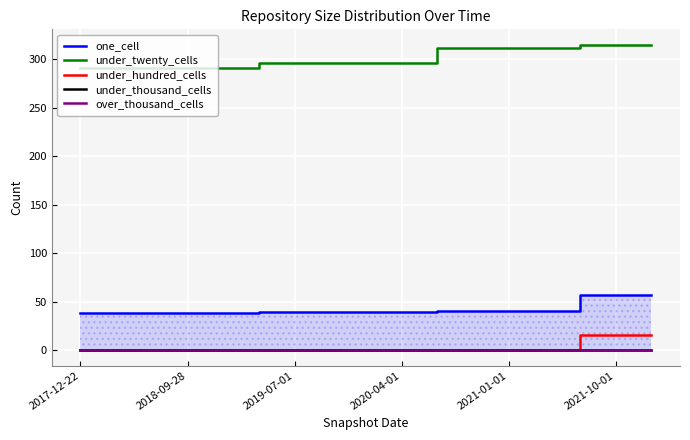

Reading right to left, list all the values displayed in this chart.

one_cell: 57	57	57	40	40	40	40	39	39	39	39	39	38	38	38	38	38
under_twenty_cells: 315	315	315	311	311	311	311	296	296	296	296	296	291	291	291	291	291
under_hundred_cells: 16	16	16	0	0	0	0	0	0	0	0	0	0	0	0	0	0
under_thousand_cells: 0	0	0	0	0	0	0	0	0	0	0	0	0	0	0	0	0
over_thousand_cells: 0	0	0	0	0	0	0	0	0	0	0	0	0	0	0	0	0